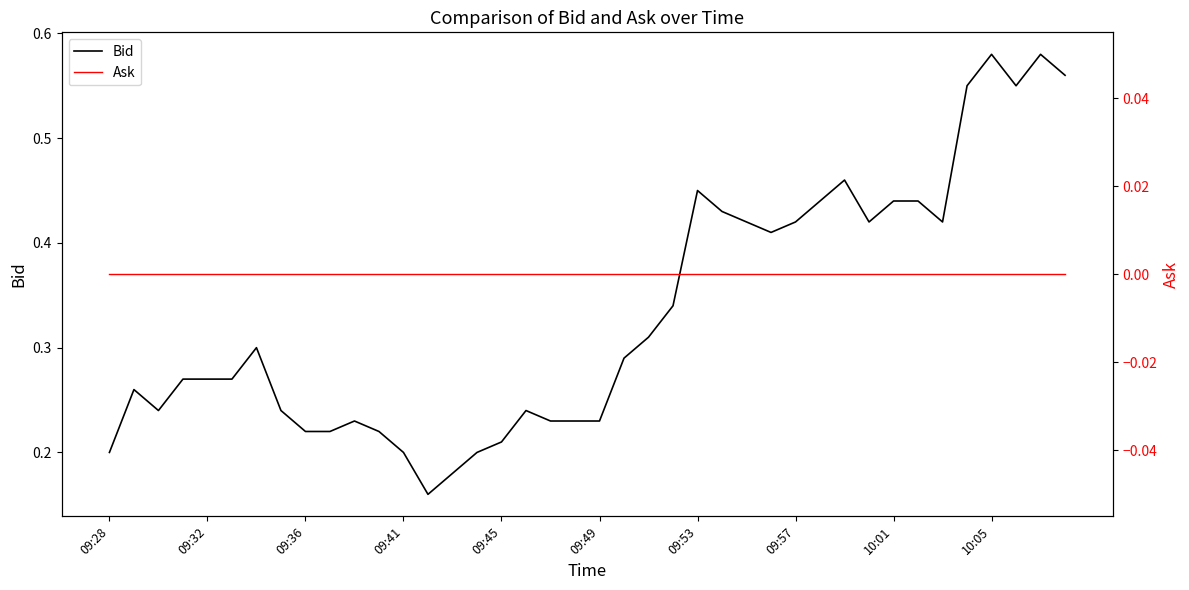

Is this an area chart (filled region under the line)?

No